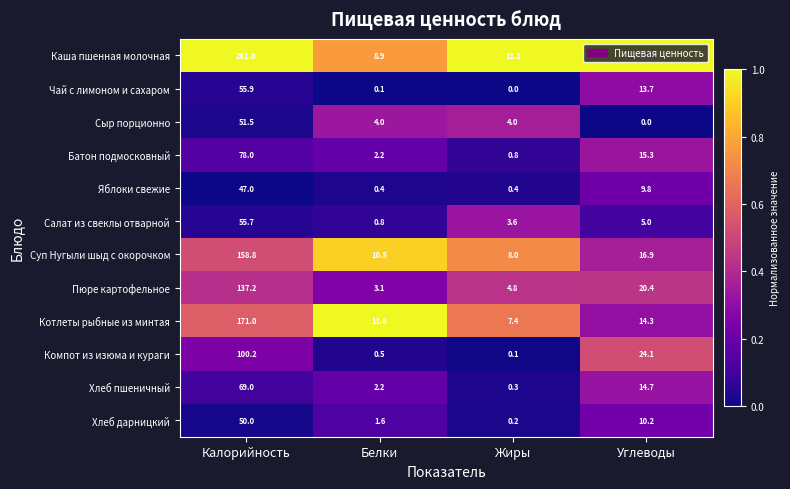

Where does the Котлеты рыбные из минтая series first go above 14?

Калорийность